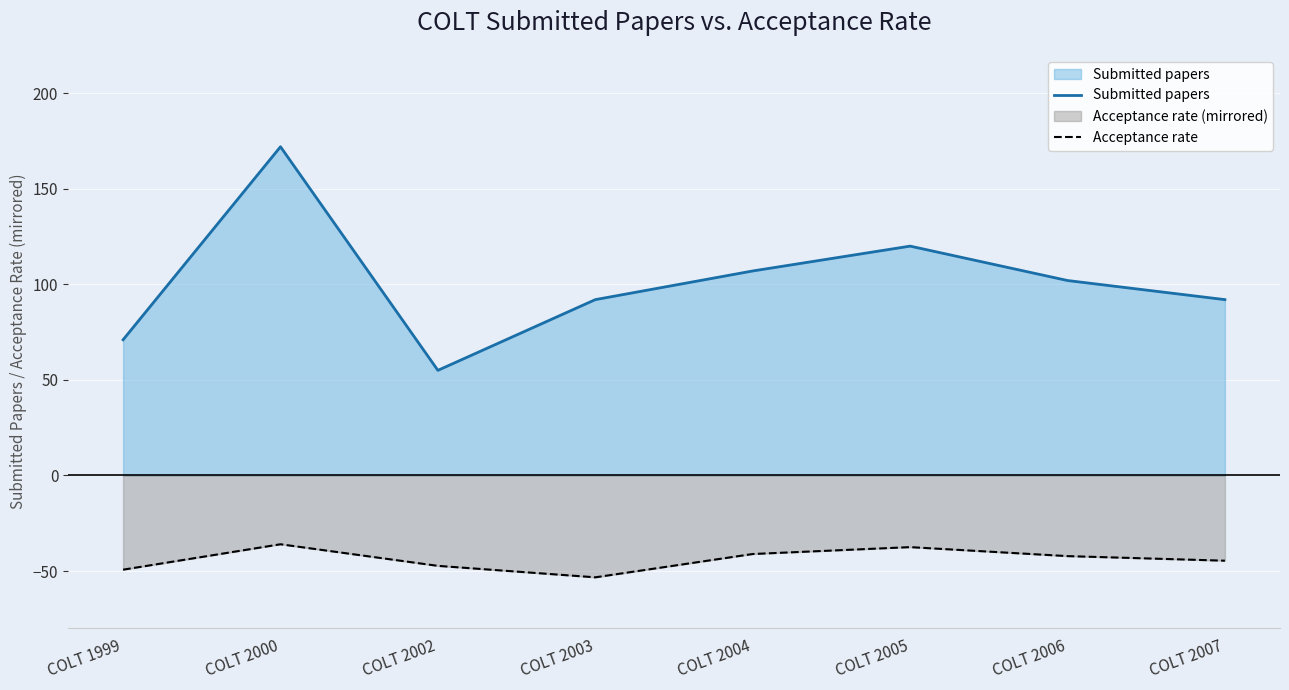

True or false: Acceptance rate has a value of -41.1 at COLT 2004.

True